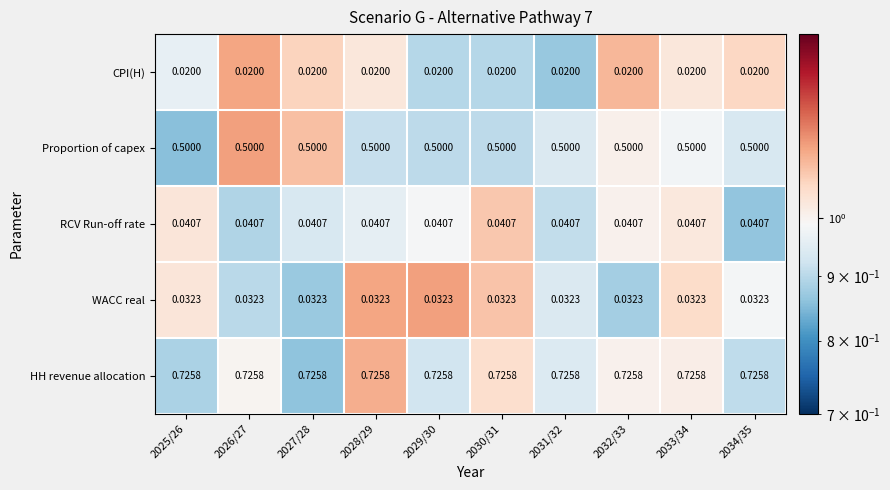

At 2025/26, list the series in order from smallest to largest.

CPI(H), WACC real, RCV Run-off rate, Proportion of capex, HH revenue allocation